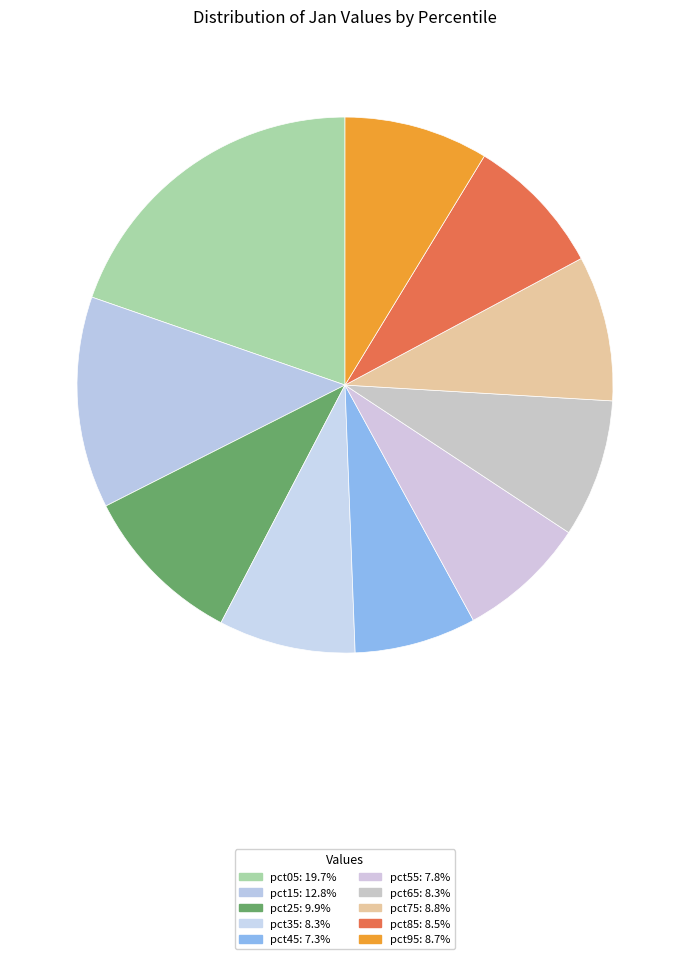

Is it true that pct05 is 27% of the pie?

False